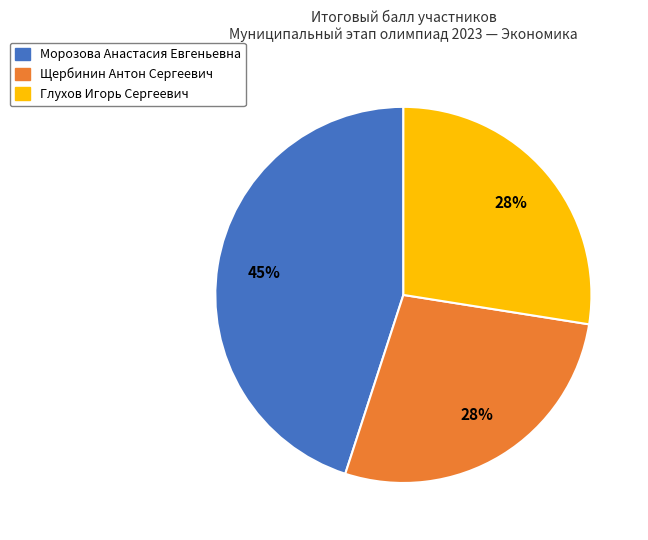

How many segments does this pie chart have?

3